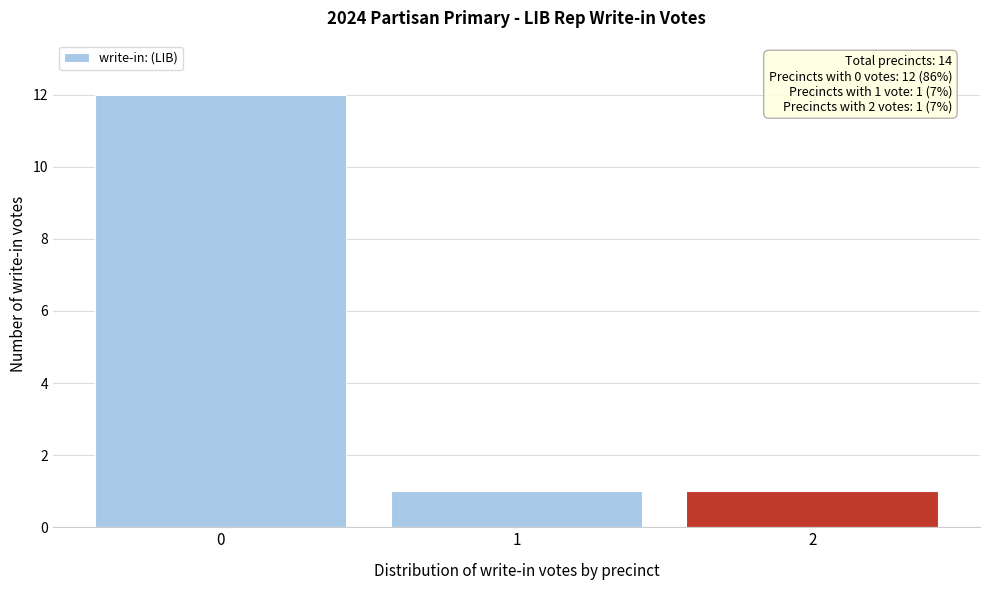

Reading left to right, transcribe all the data shown in this chart.

12	1	1